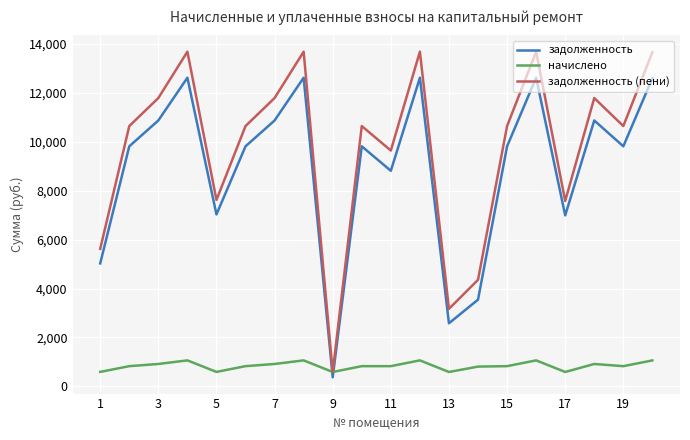

What is the greatest value displayed?

13678.7